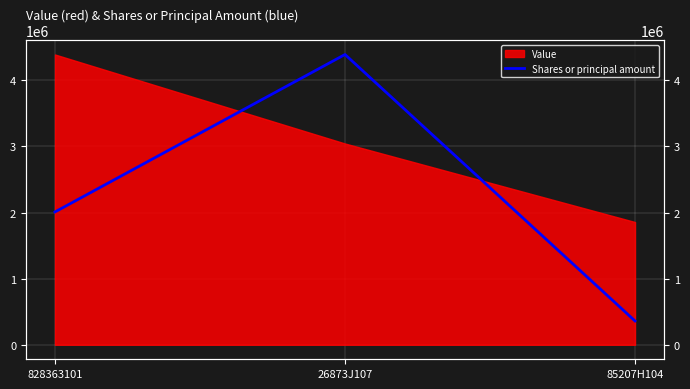

Between 85207H104 and 828363101, which is larger?

828363101